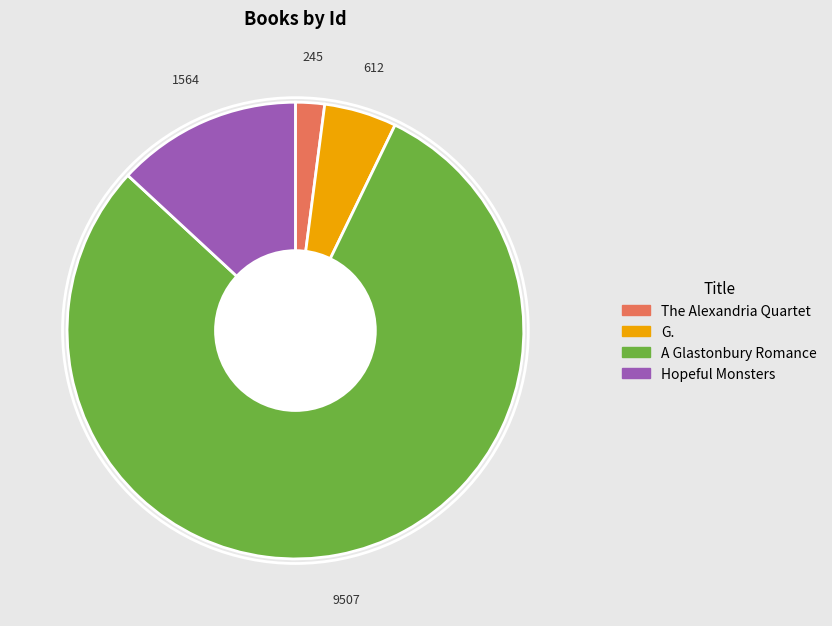

Is it true that G. is 1% of the pie?

False